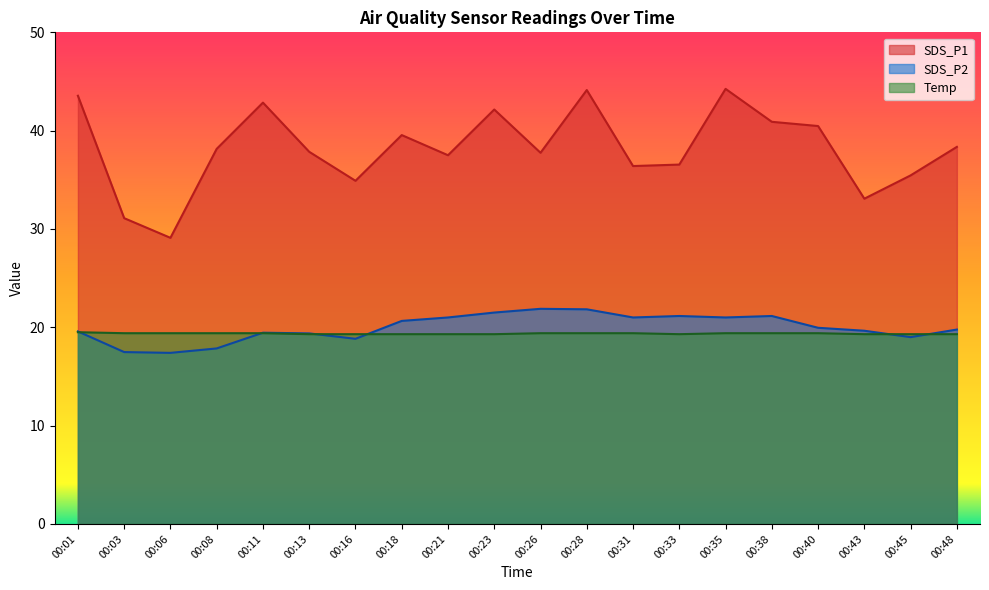

Is it true that SDS_P1 equals 36.4 at 00:31?

True